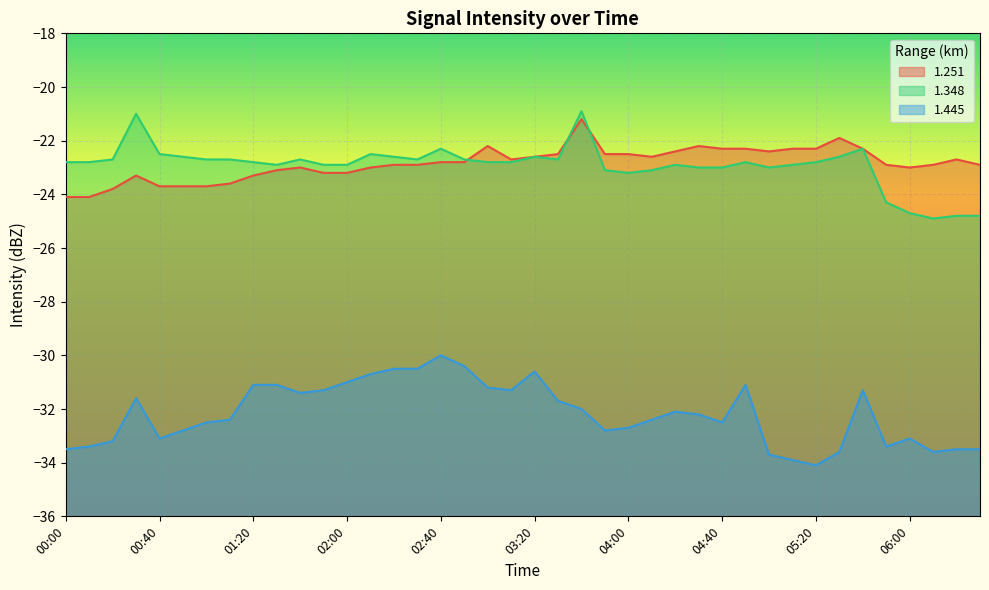

How many series are shown in this chart?

3